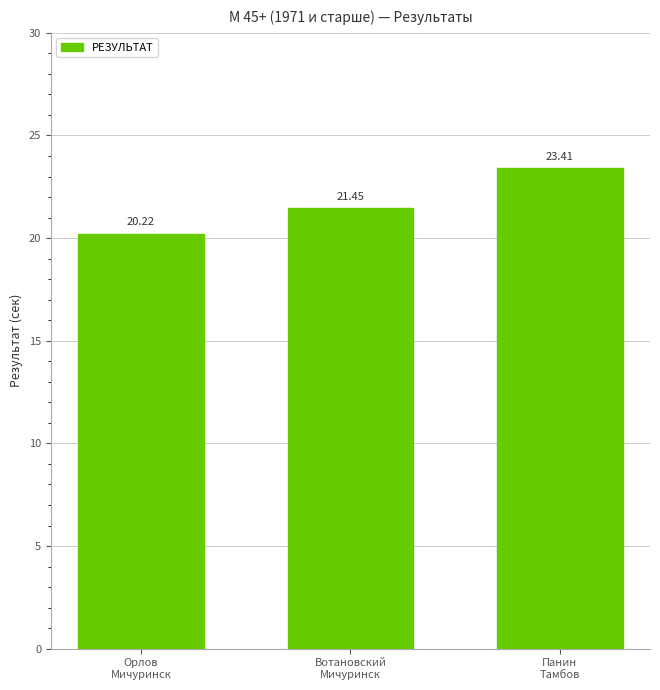

Rank the categories by value from highest to lowest.

Панин
Тамбов, Вотановский
Мичуринск, Орлов
Мичуринск